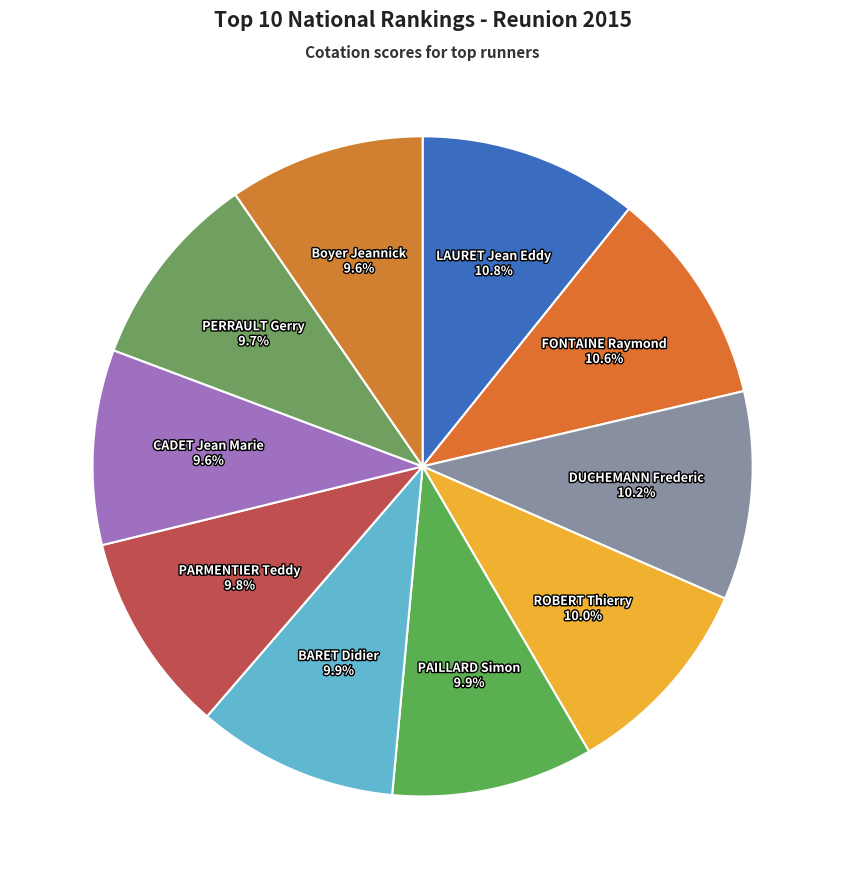

Approximately how many times larger is the value at LAURET Jean Eddy compared to BARET Didier?

1.1